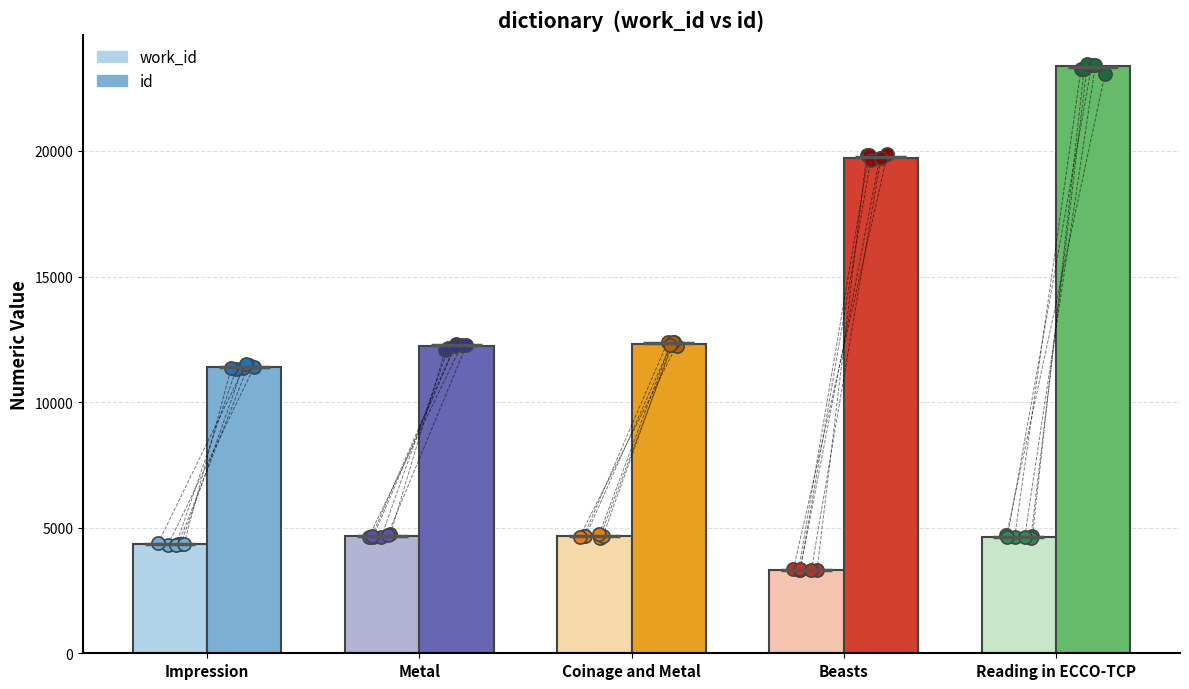

Which series has the largest Y range (max minus min)?

id dots